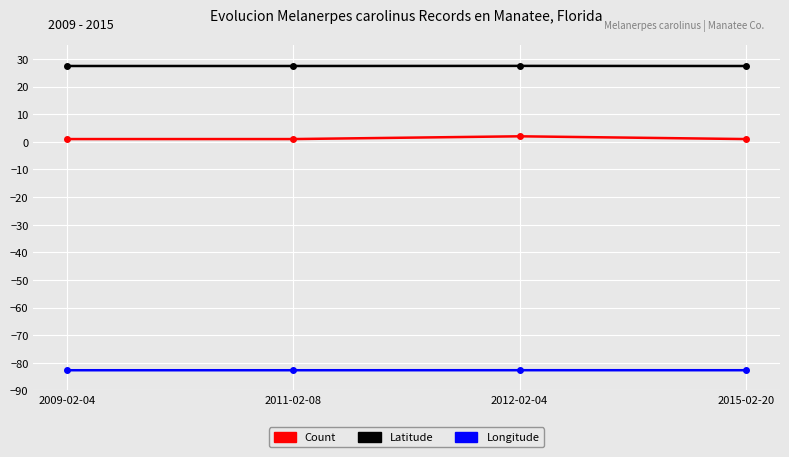

True or false: Count and Longitude intersect in this chart.

False